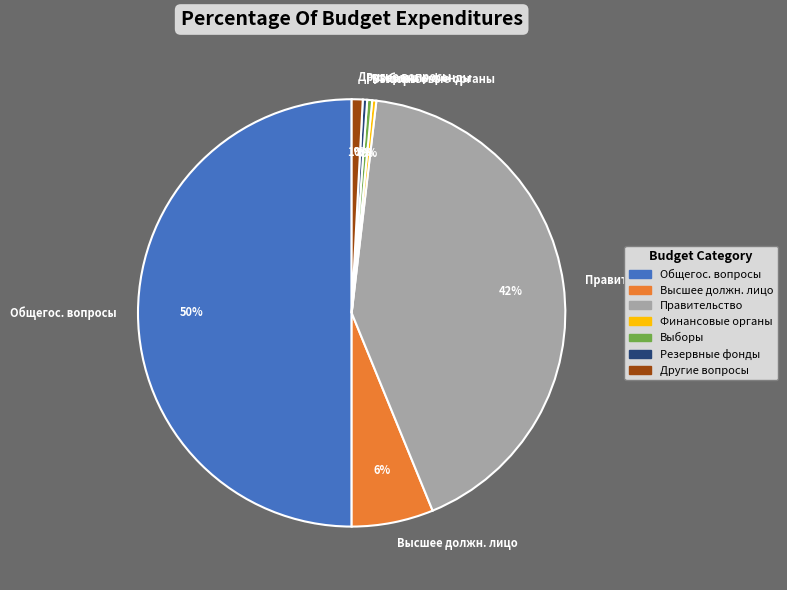

Approximately how many times larger is the value at Финансовые органы compared to Выборы?

0.8